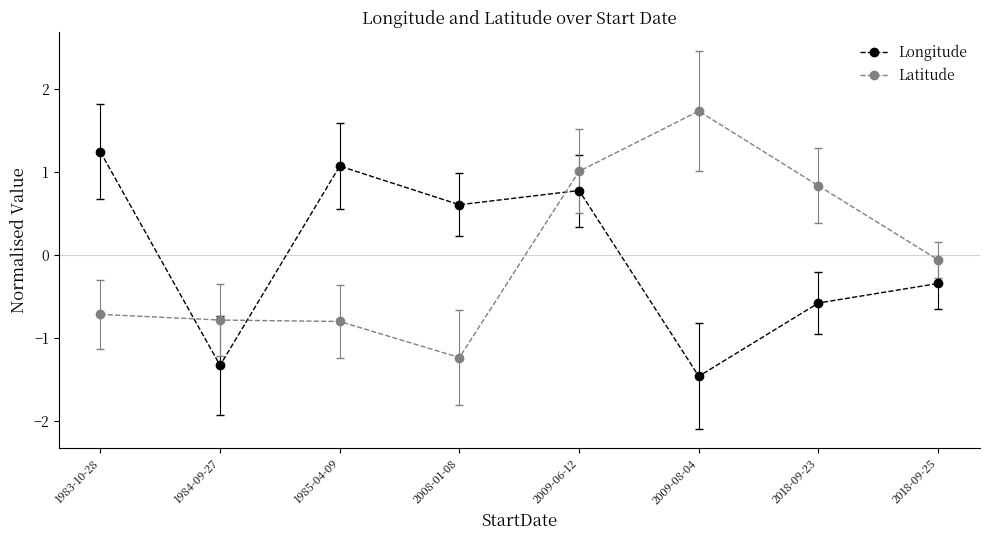

What is the difference between the Latitude values at 1985-04-09 and 2008-01-08?

0.4